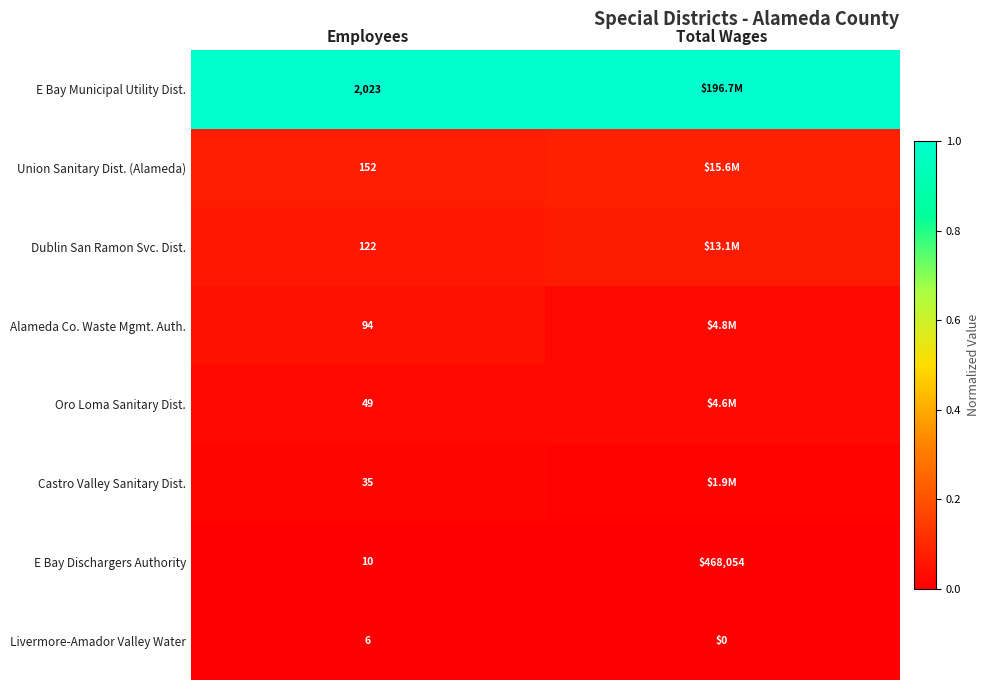

At how many categories does at least one series exceed 0?

2